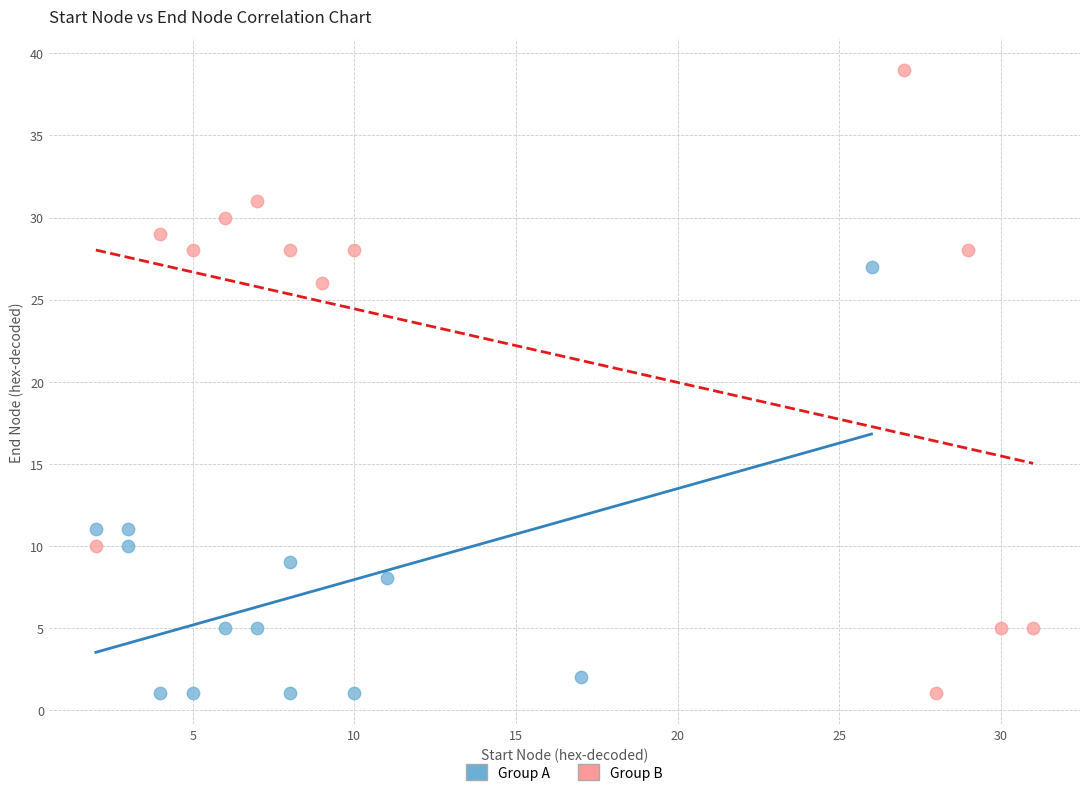

Which series has the largest Y range (max minus min)?

Group B